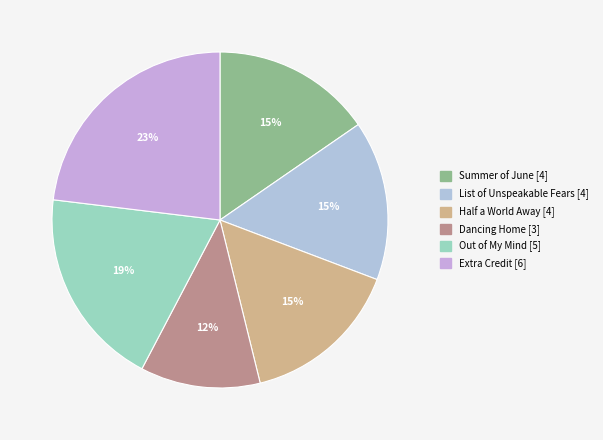

Which slice is the smallest?

Dancing Home